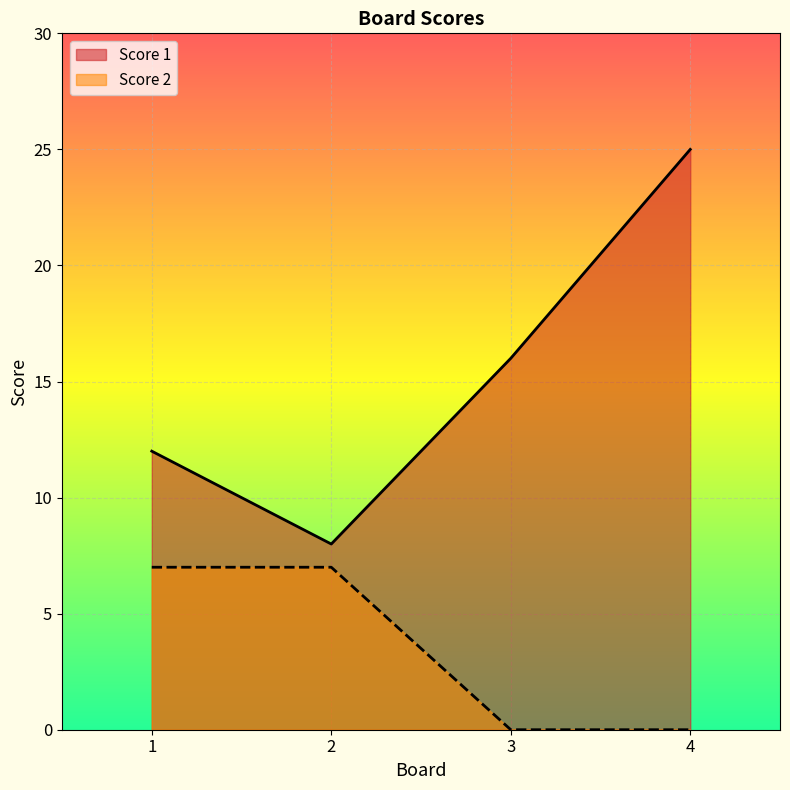

True or false: Score 2 and Score 1 intersect in this chart.

False